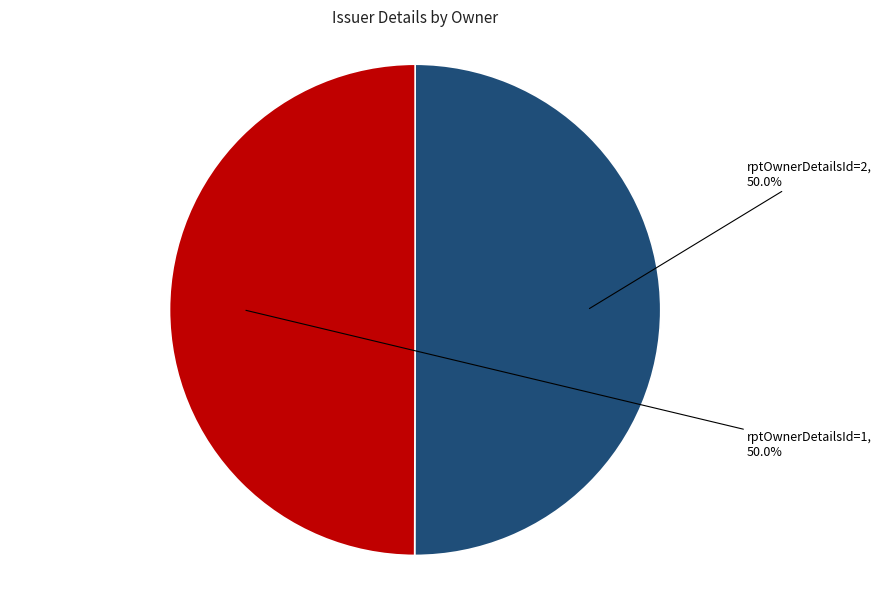

How many segments does this pie chart have?

2